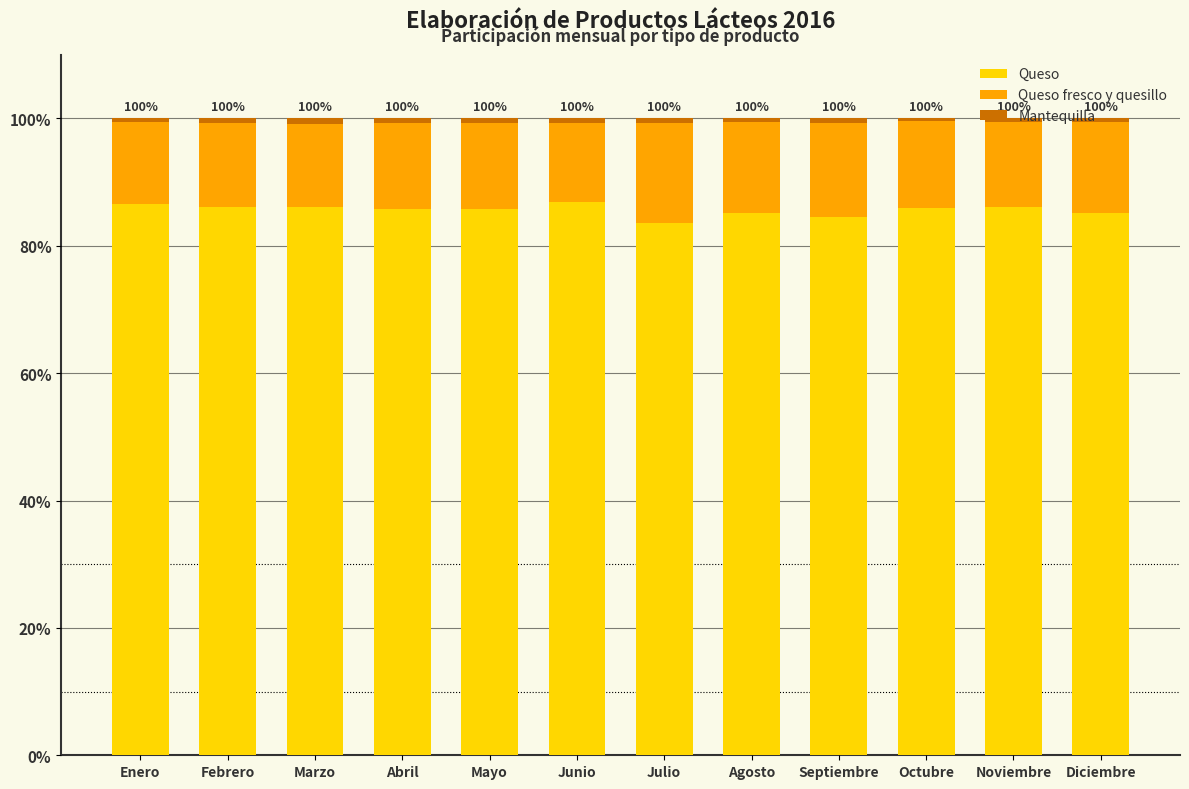

Are the bars grouped side by side (vs. stacked)?

No